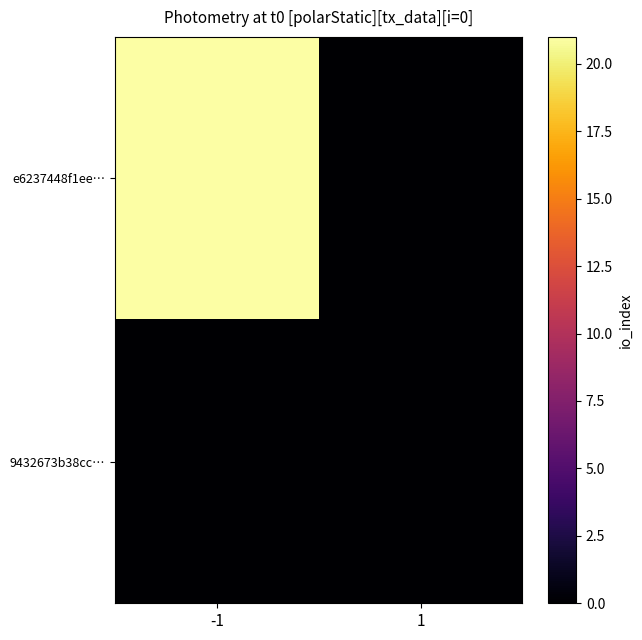

Rank the series by their average value, from highest to lowest.

e6237448f1ee…, 9432673b38cc…